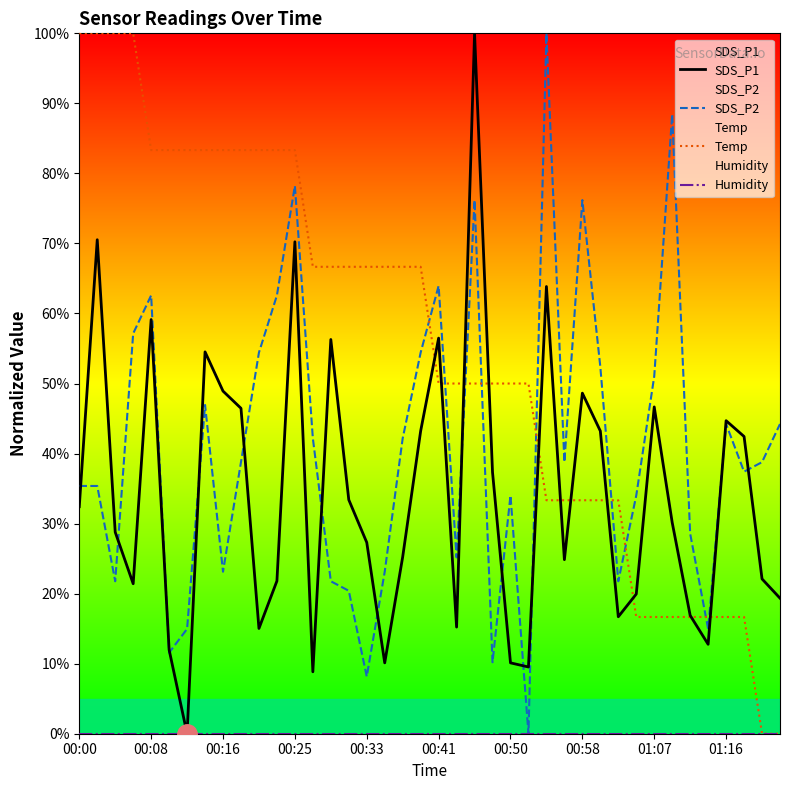

How many intersections are there between SDS_P1 and SDS_P2?

14